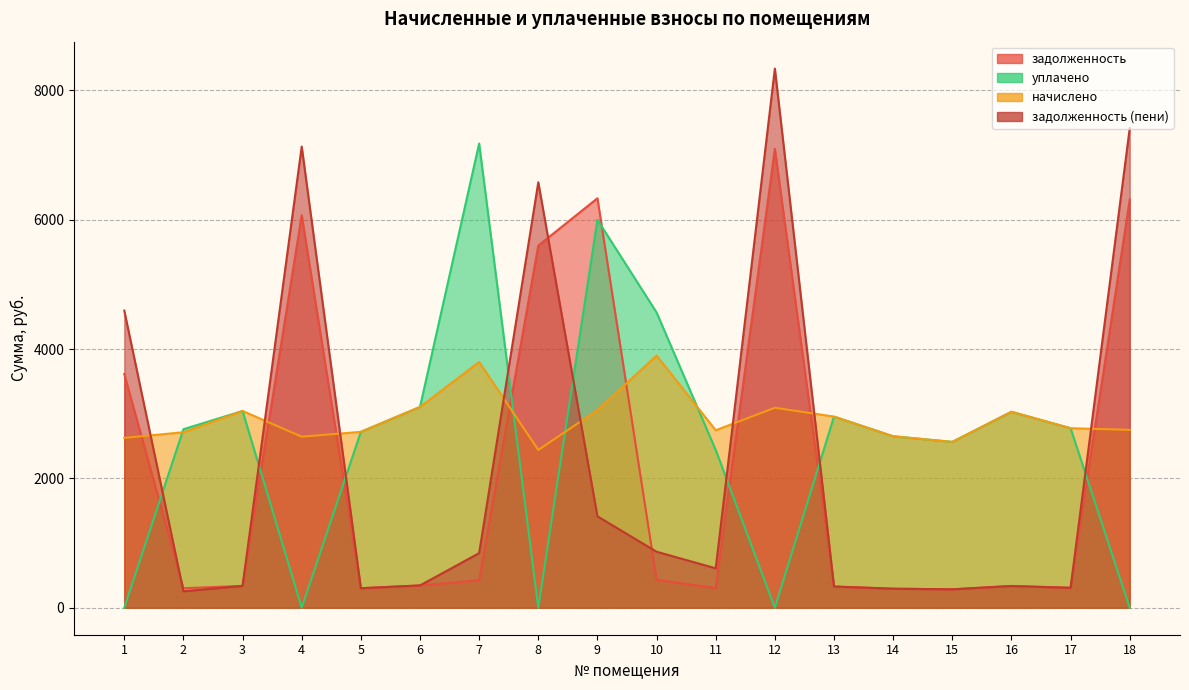

At which category is the sum across all series the highest?

12